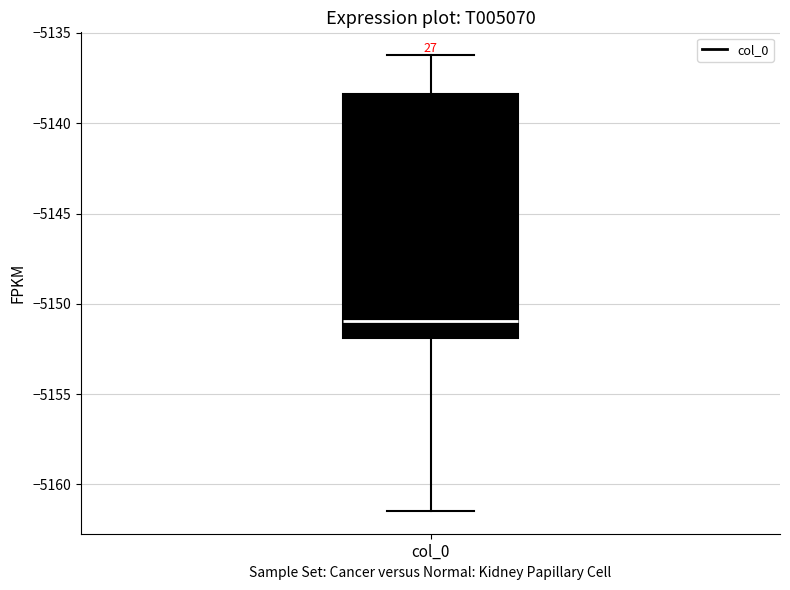

Transcribe this box plot: give where the median line is, the range the box spans, and where the two whiskers end, as read against the y-axis. The values are not printed on the chart, so give them approximately, as read against the axis.

median -5151.0, box -5152.0 to -5138.5, whiskers -5161.5 to -5136.0